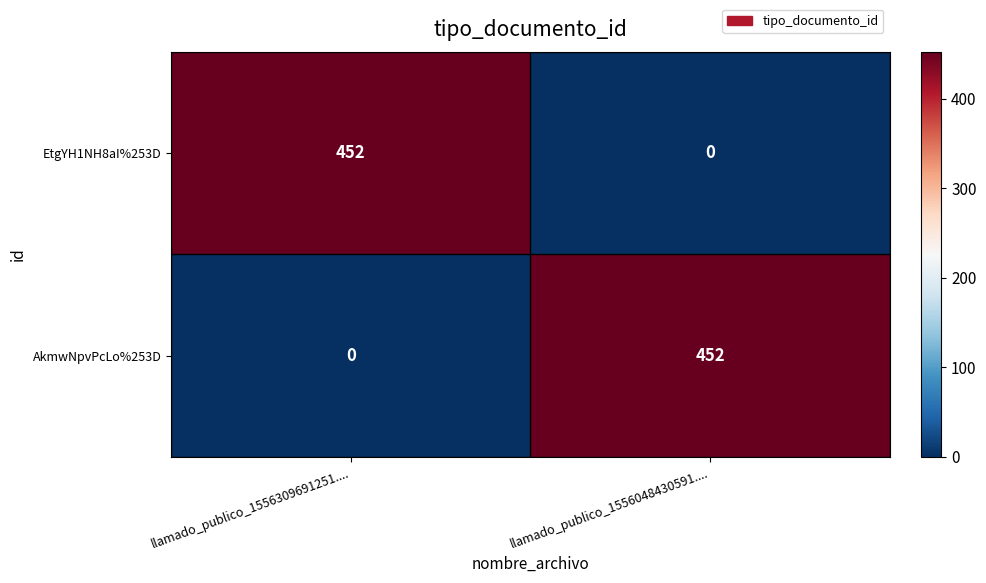

What is the greatest value displayed?

452